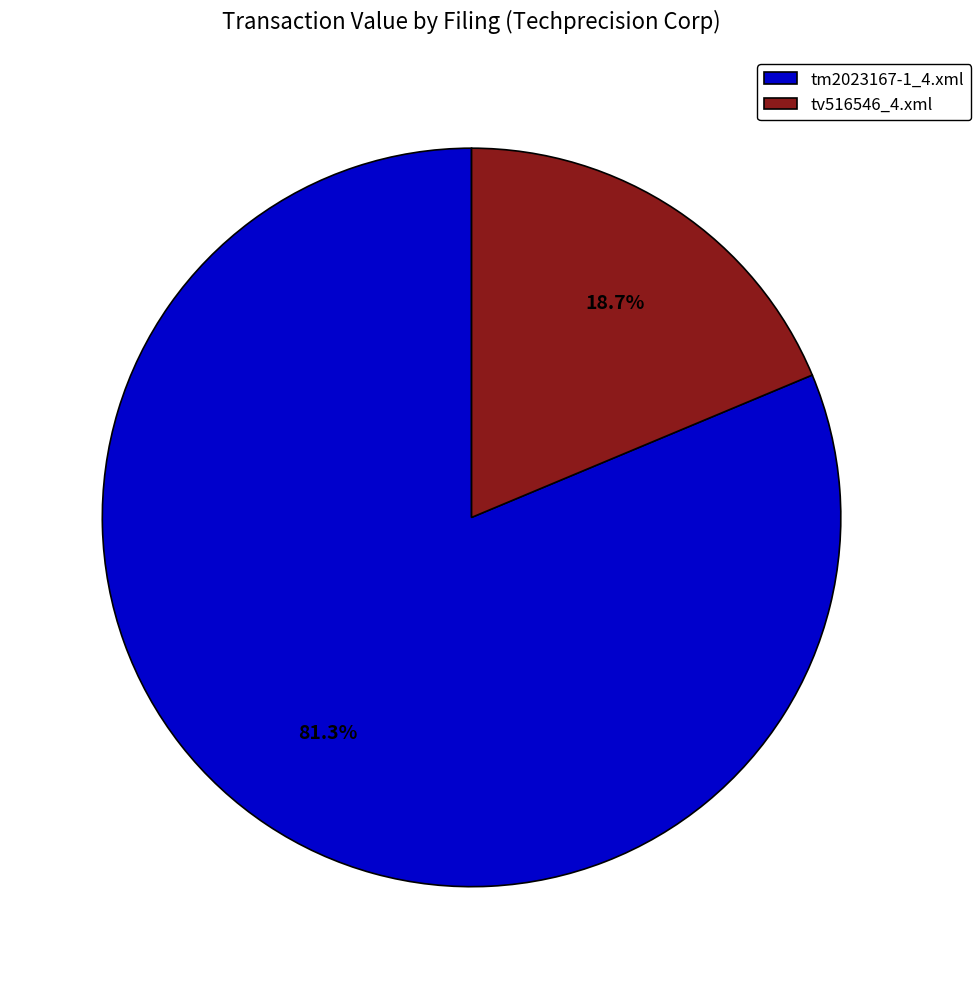

Is it true that tv516546_4.xml is 19% of the pie?

True